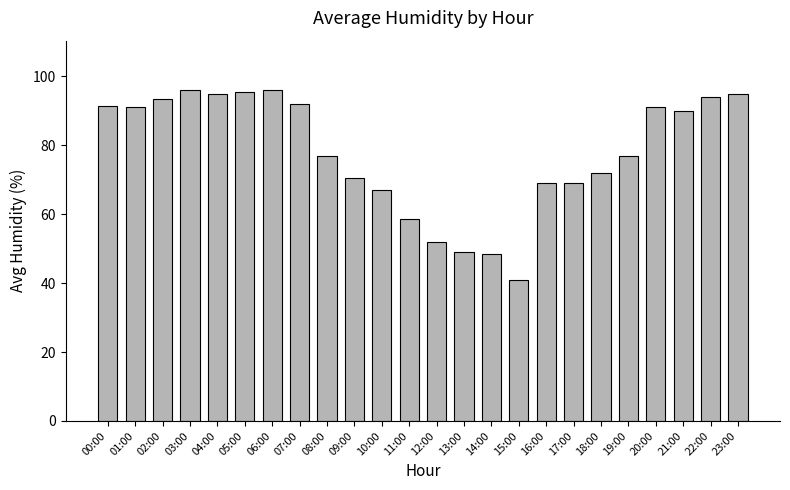

How many data points are less than 90?

12